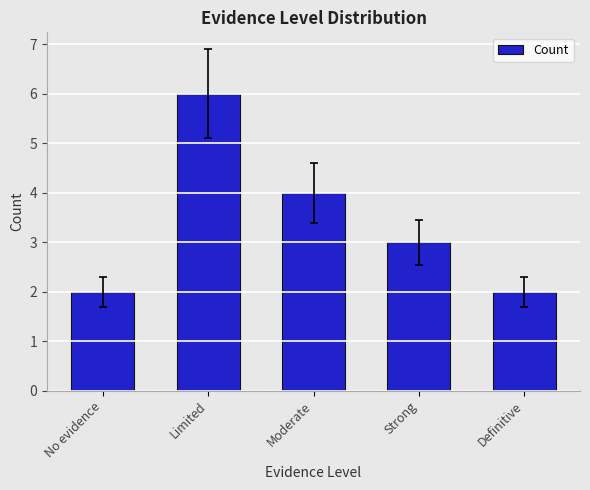

Reading right to left, what are all the values shown in this chart?

Definitive=2	Strong=3	Moderate=4	Limited=6	No evidence=2